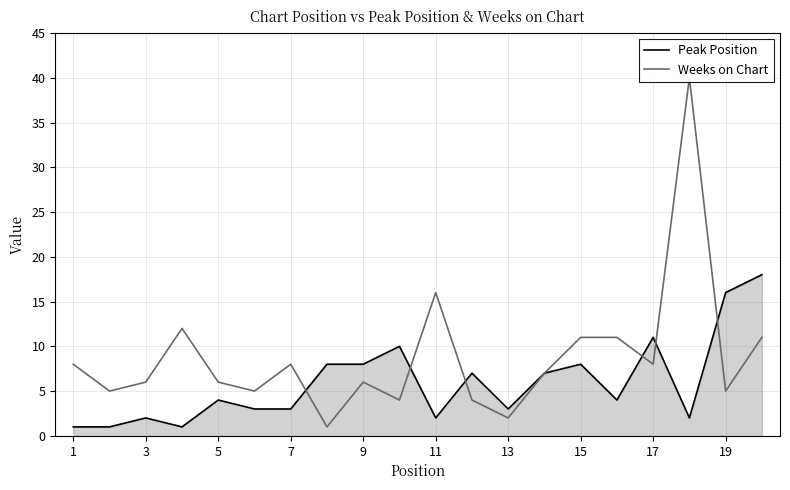

Is it true that Peak Position equals 7 at 5?

False